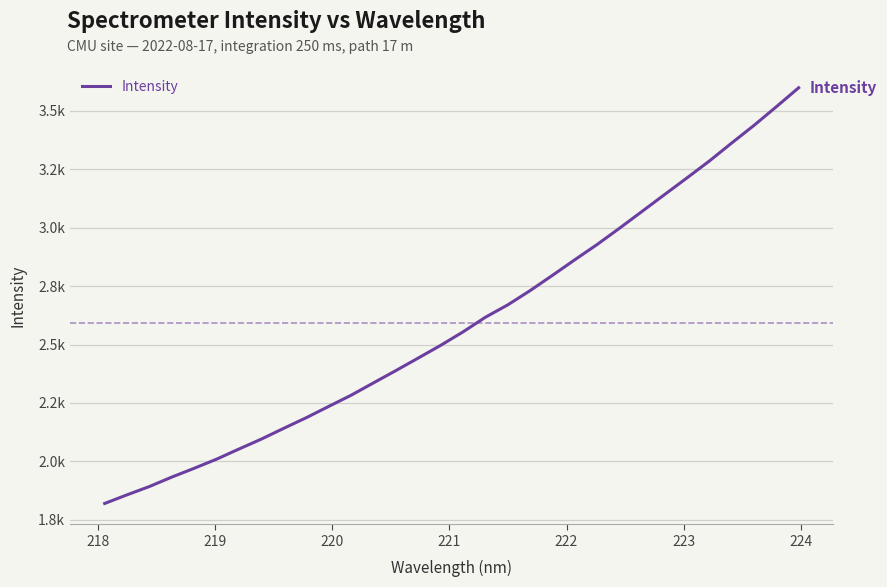

Is this an area chart (filled region under the line)?

No